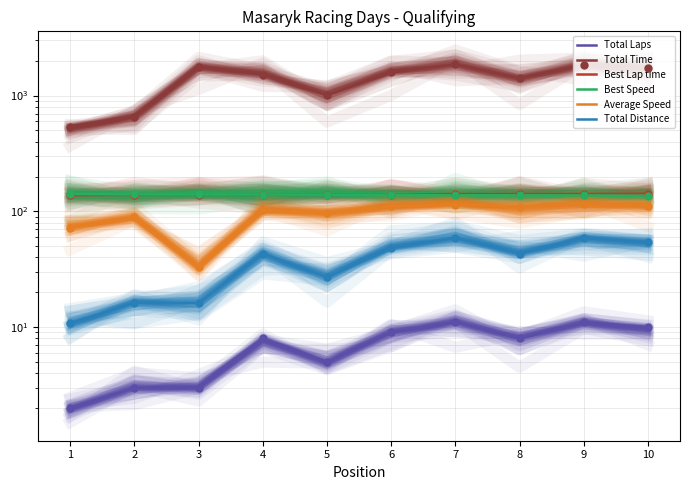

At which category does the chart reach its minimum across all series?

1